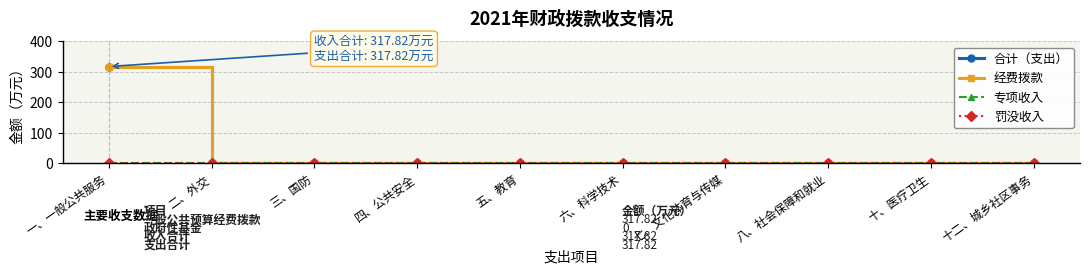

True or false: 经费拨款 has a value of 0.0 at 五、教育.

True